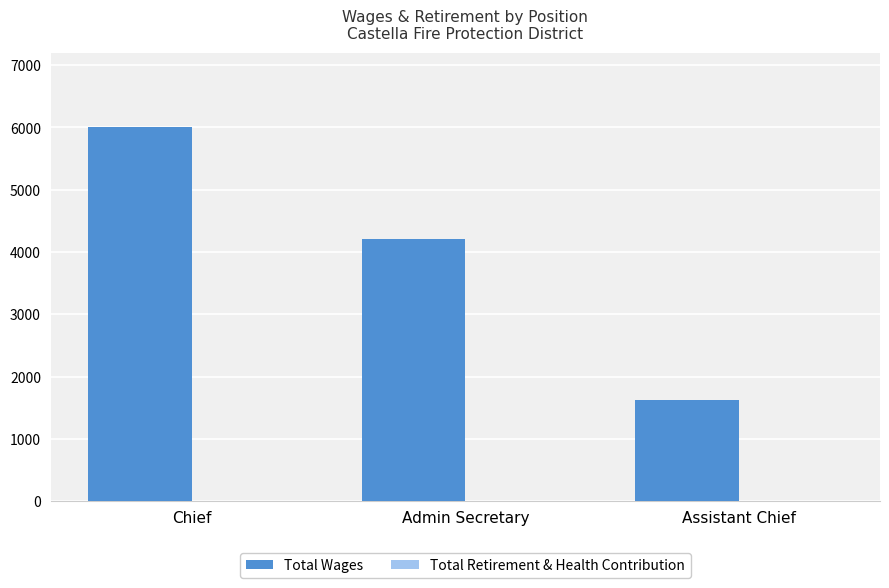

What is the label of the 2nd bar from the right?

Admin Secretary